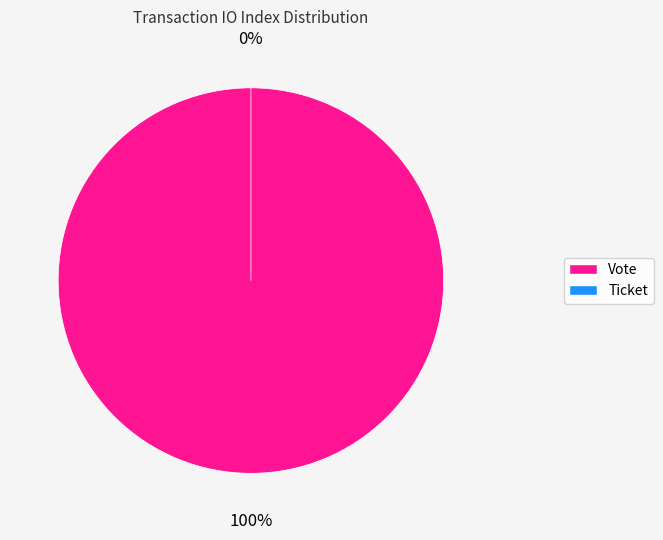

True or false: Vote (io_index=1) accounts for 99% of the total.

False